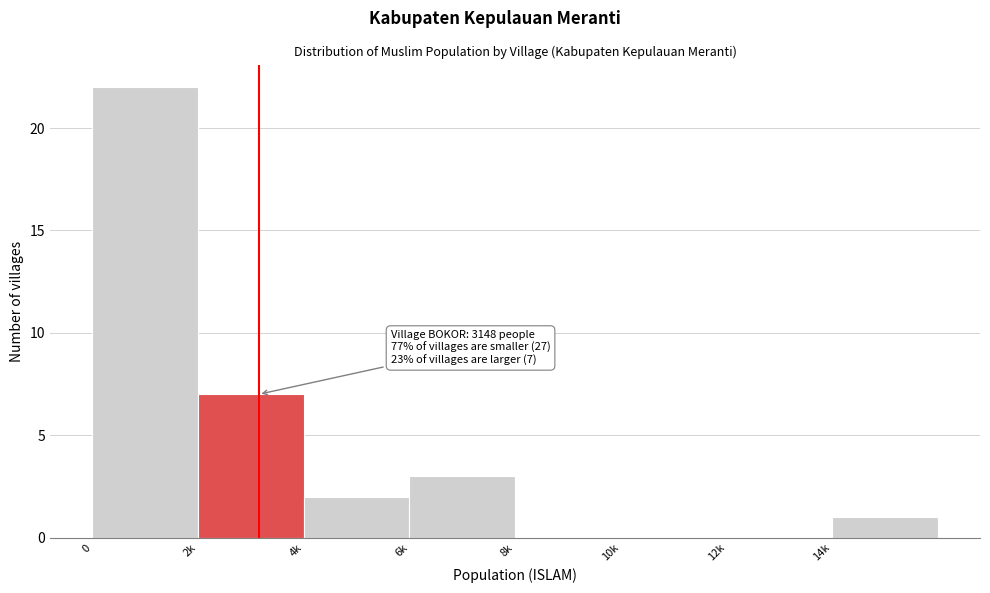

Reading left to right, extract all data points from this chart.

0=22	2k=7	4k=2	6k=3	8k=0	10k=0	12k=0	14k=1